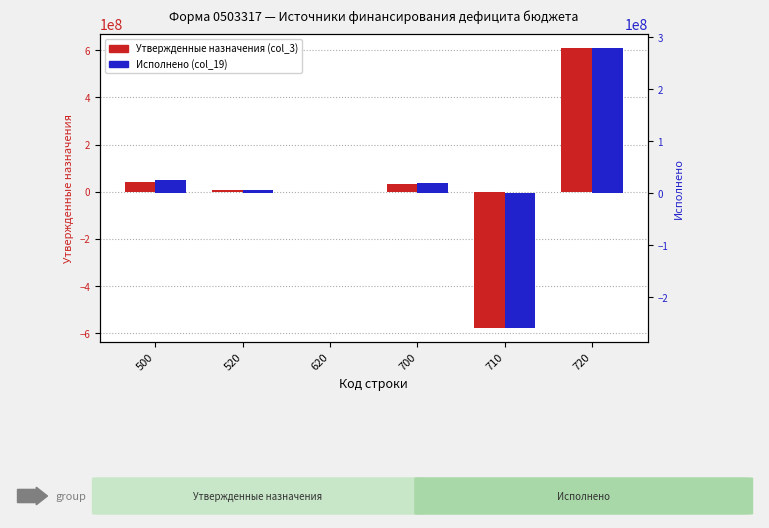

Between 520 and 620, which is larger?

520